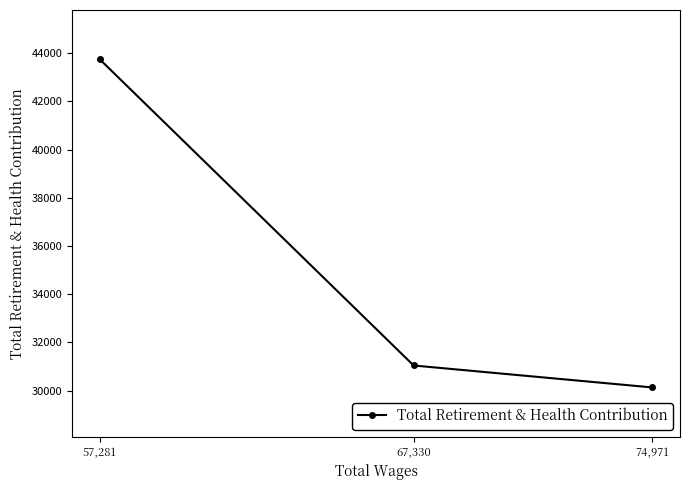

How many lines are shown in the chart?

1